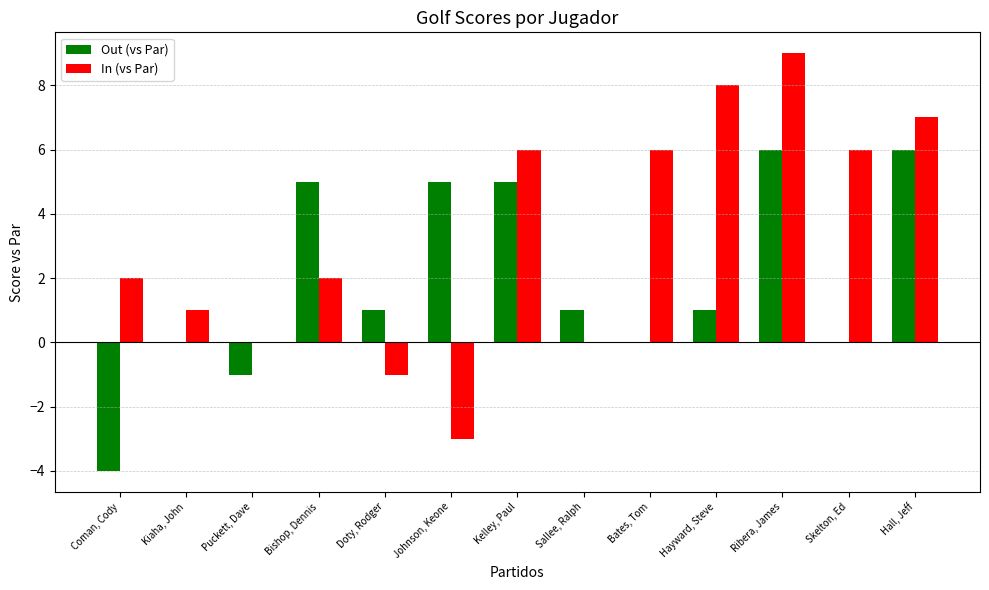

How many series are shown in this chart?

2